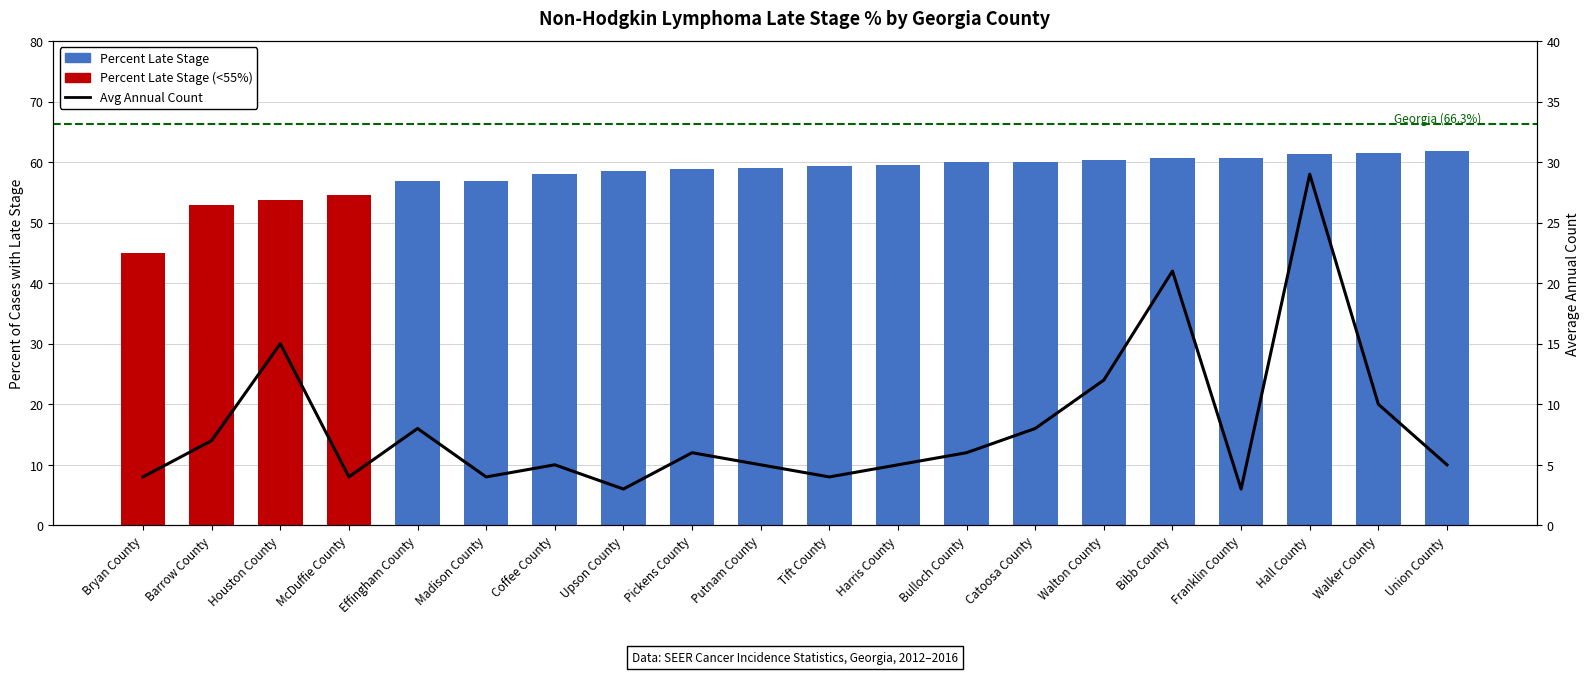

What is the total value across all series at Bibb County?

81.6